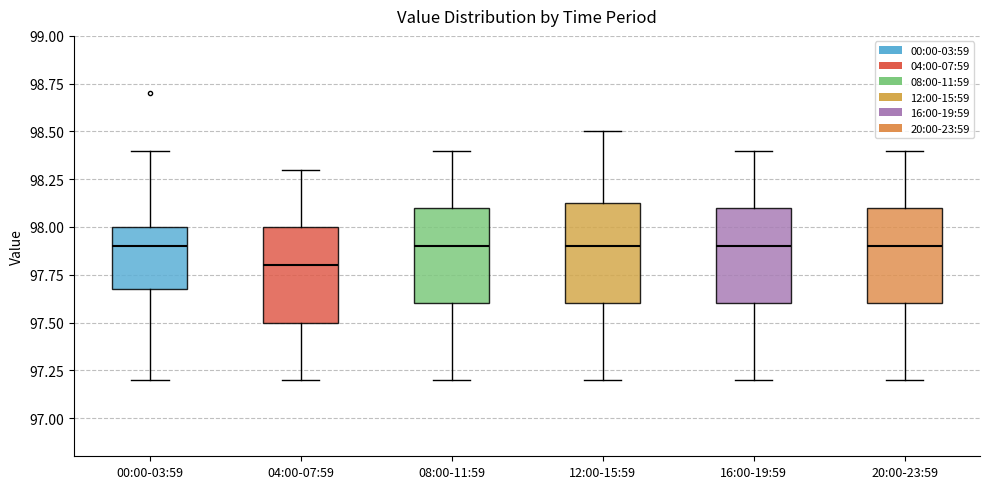

Where does the upper whisker of the box for 12:00-15:59 end on the y-axis? The values are not printed on the chart, so give them approximately, as read against the axis.

98.50